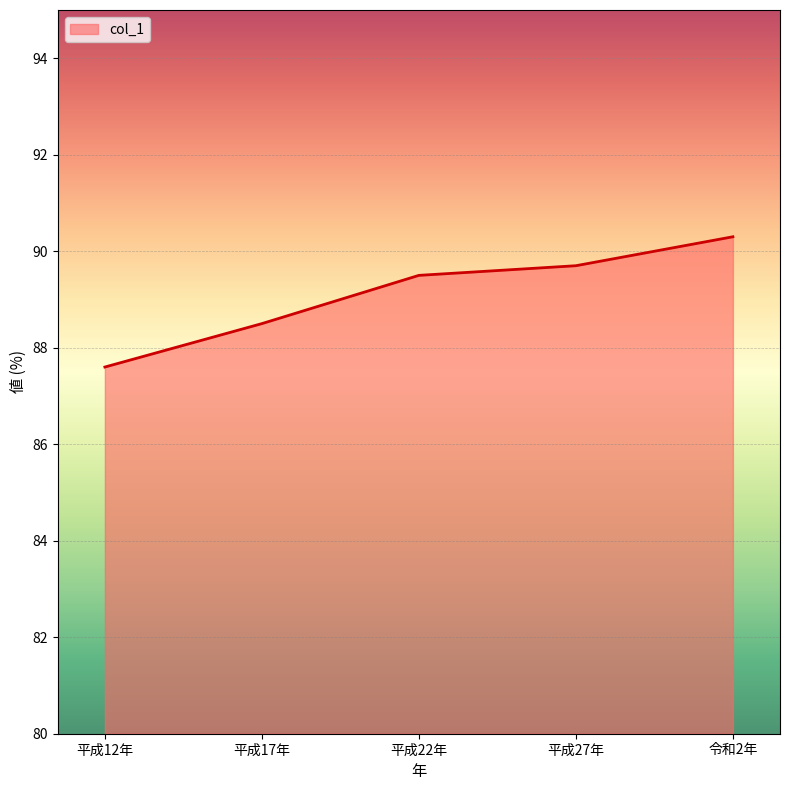

How many series are shown in this chart?

1